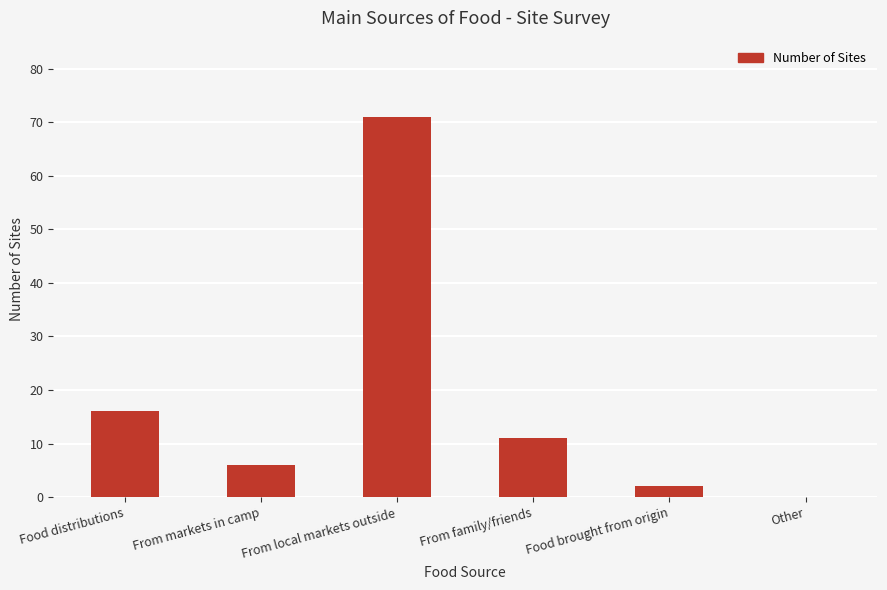

Where is the data nearest to the value 35?

Food distributions